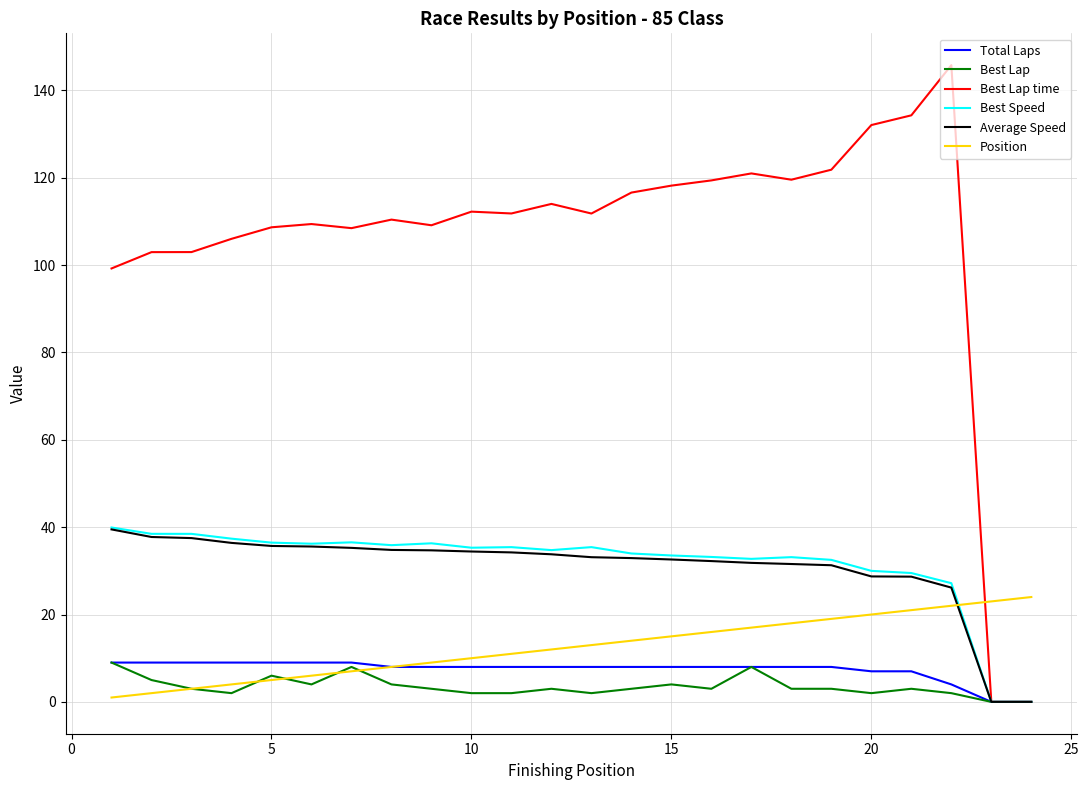

Count the number of data series in this chart.

6